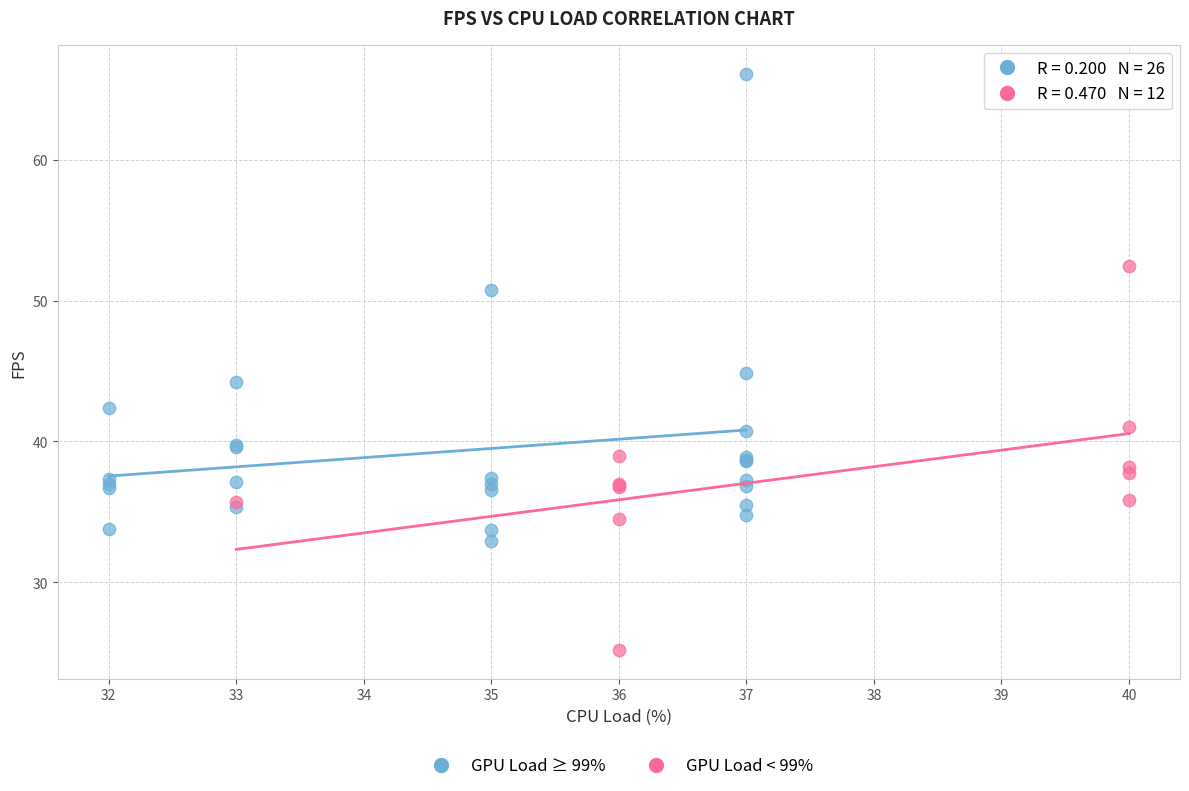

Which series reaches the minimum Y coordinate?

GPU Load < 99%